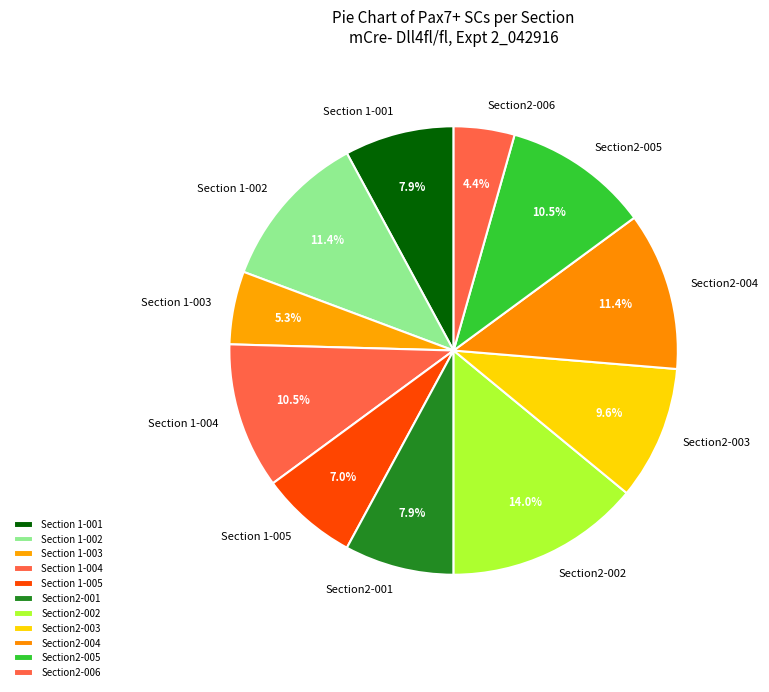

Which category has the biggest portion of the pie?

Section2-002